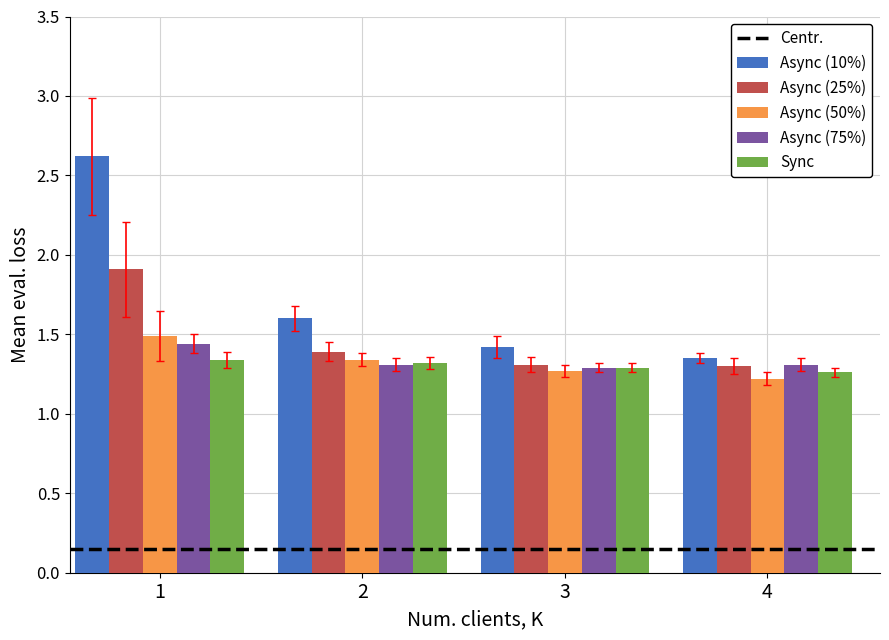

Is it true that Async (10%) equals 1.6 at 2?

True